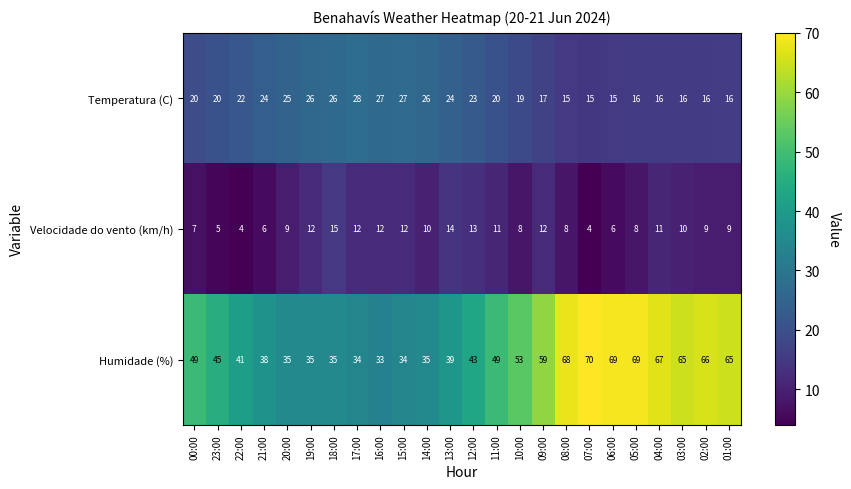

What is the sum of the Humidade (%) values at 11:00 and 18:00?

84